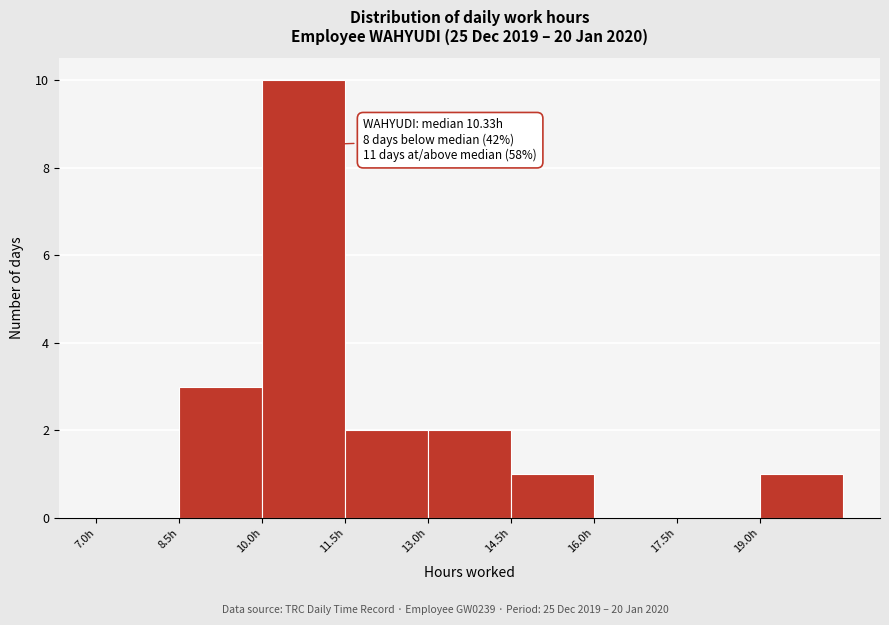

Which range on the x-axis has the tallest bar?

10.0 to 11.5